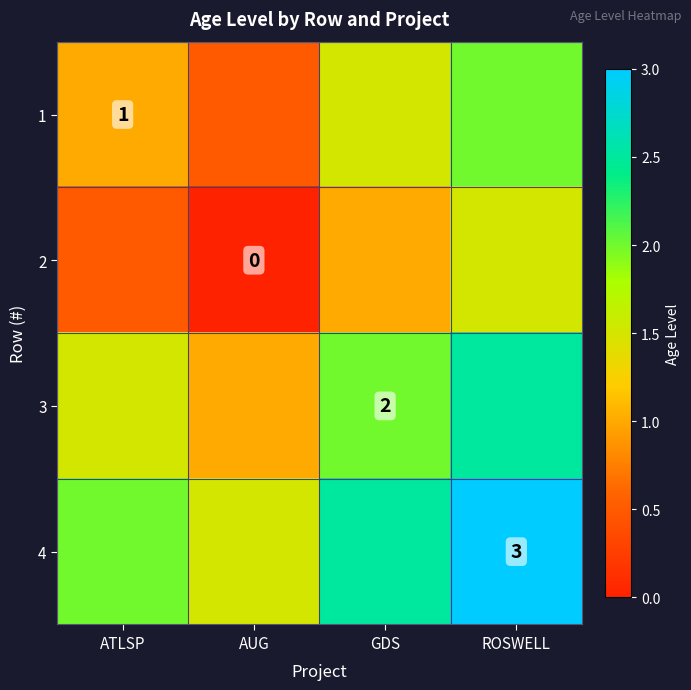

The 3 series shows 3.0 at GDS. True or false?

False